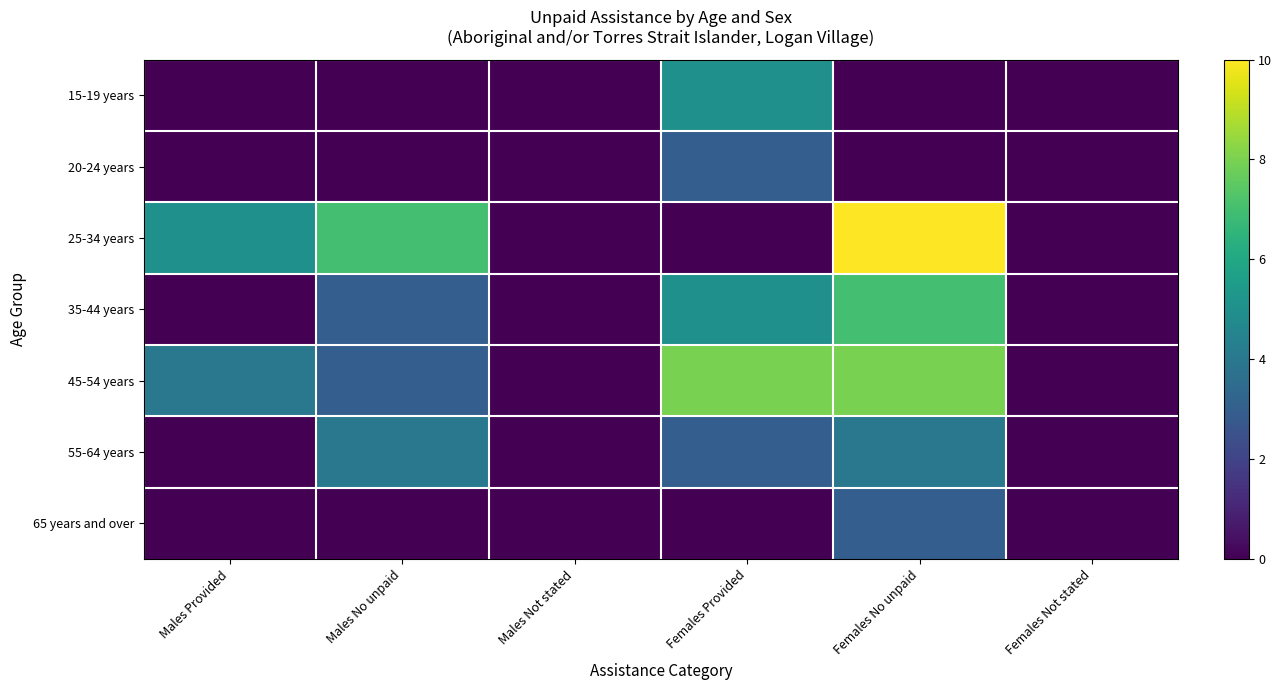

Reading left to right, what are all the values shown in this chart?

15-19 years: Males Provided=0	Males No unpaid=0	Males Not stated=0	Females Provided=5	Females No unpaid=0	Females Not stated=0
20-24 years: Males Provided=0	Males No unpaid=0	Males Not stated=0	Females Provided=3	Females No unpaid=0	Females Not stated=0
25-34 years: Males Provided=5	Males No unpaid=7	Males Not stated=0	Females Provided=0	Females No unpaid=10	Females Not stated=0
35-44 years: Males Provided=0	Males No unpaid=3	Males Not stated=0	Females Provided=5	Females No unpaid=7	Females Not stated=0
45-54 years: Males Provided=4	Males No unpaid=3	Males Not stated=0	Females Provided=8	Females No unpaid=8	Females Not stated=0
55-64 years: Males Provided=0	Males No unpaid=4	Males Not stated=0	Females Provided=3	Females No unpaid=4	Females Not stated=0
65 years and over: Males Provided=0	Males No unpaid=0	Males Not stated=0	Females Provided=0	Females No unpaid=3	Females Not stated=0